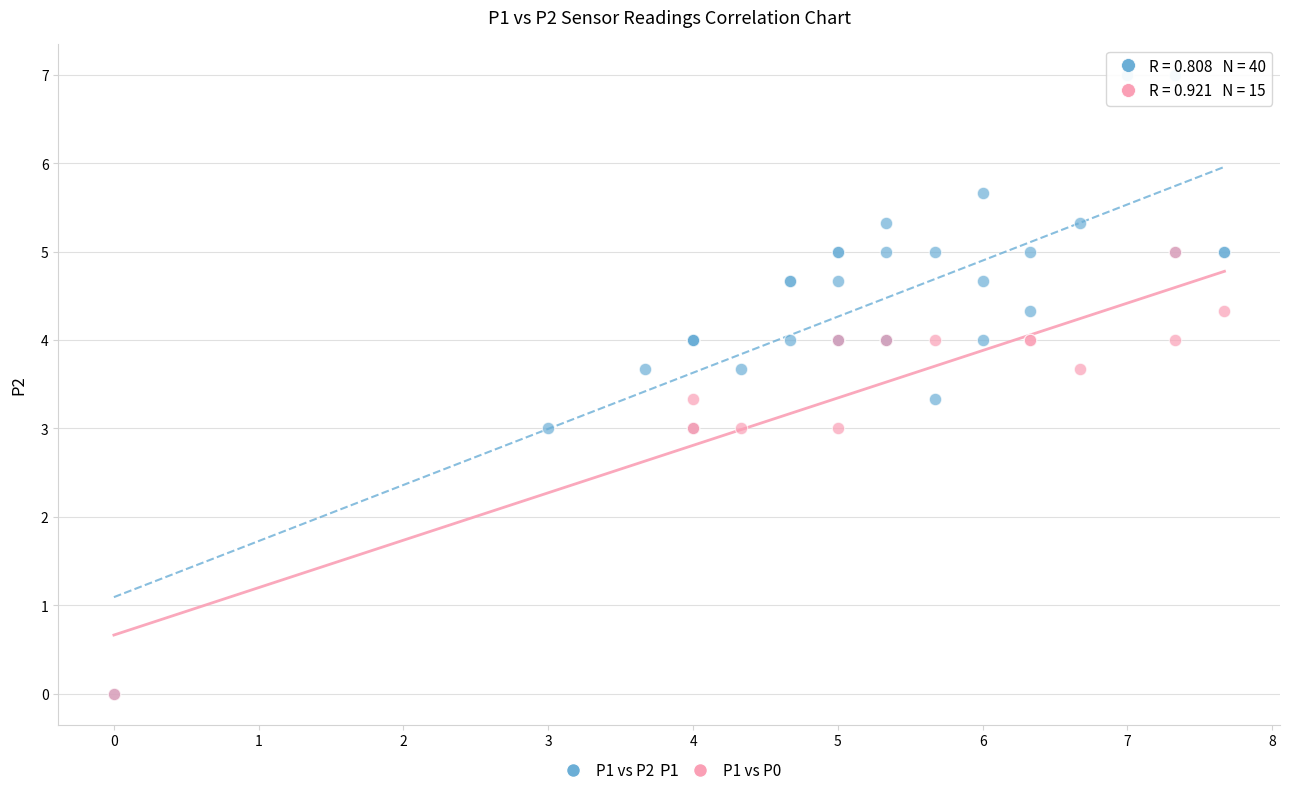

Which series reaches the maximum Y coordinate?

P1 vs P2